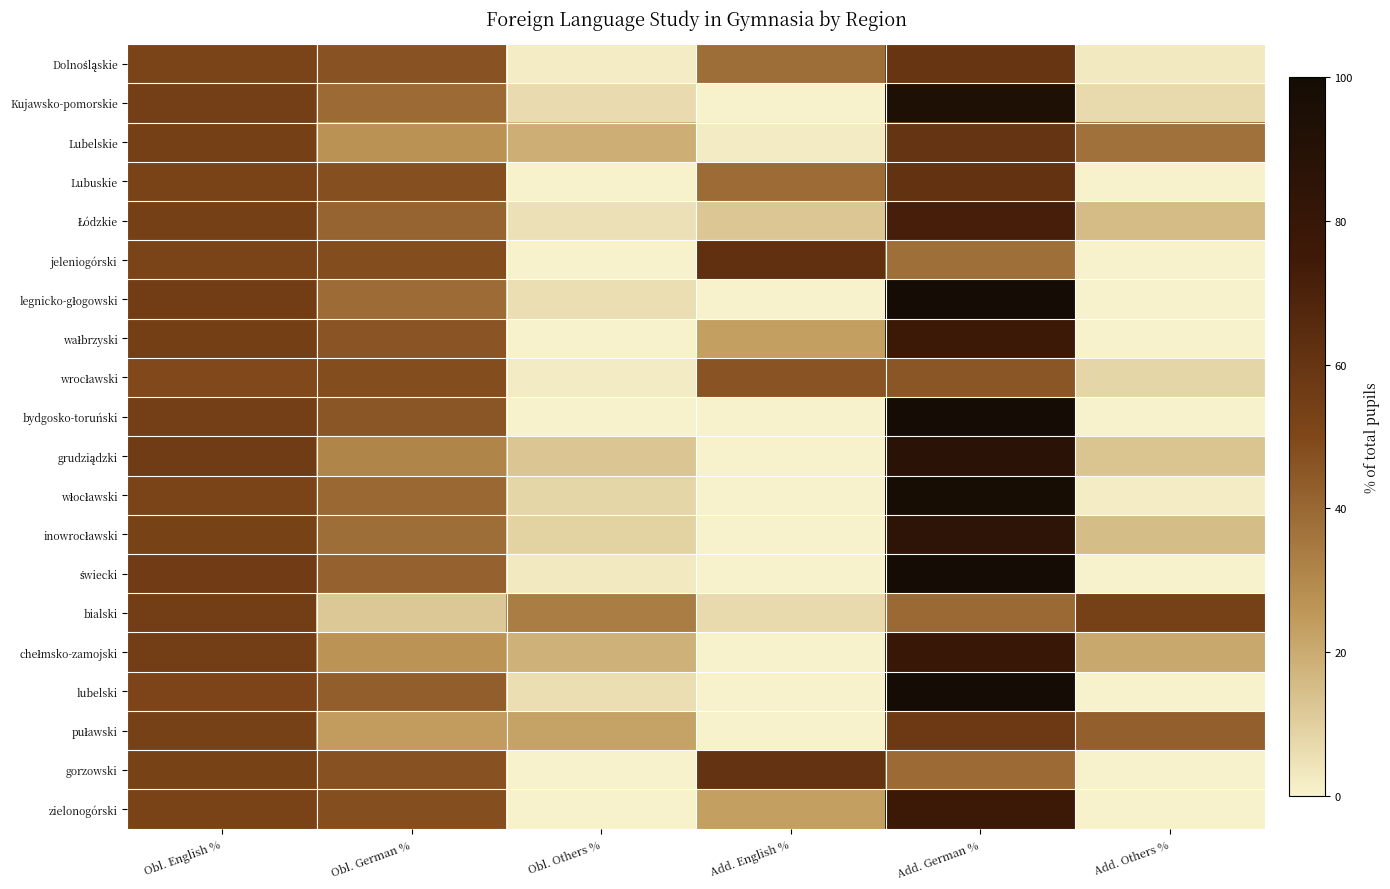

At how many categories does at least one series exceed 26?

6